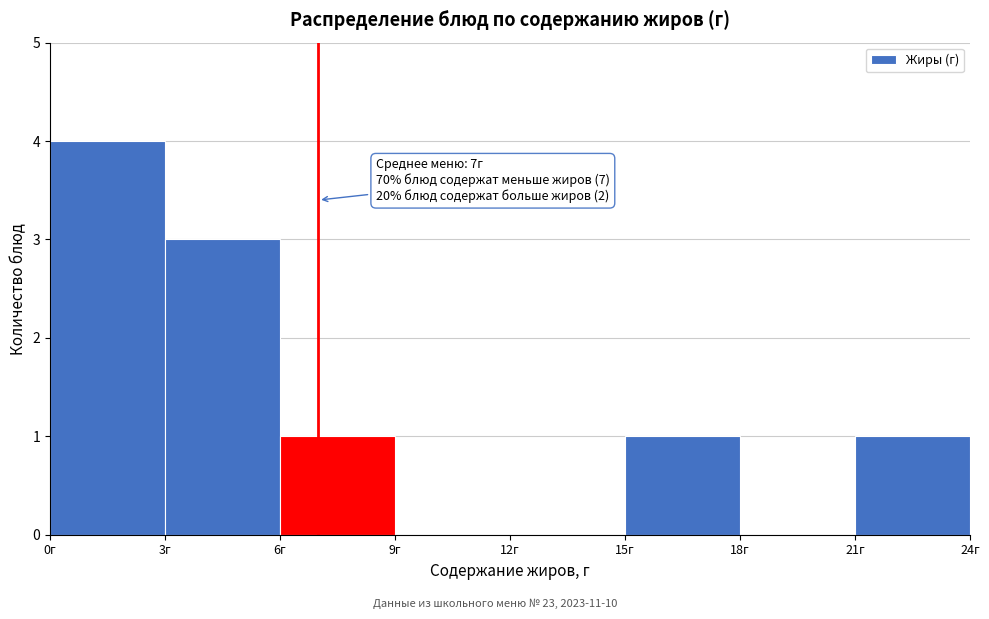

Over which range of the x-axis is the bar tallest?

0 to 3